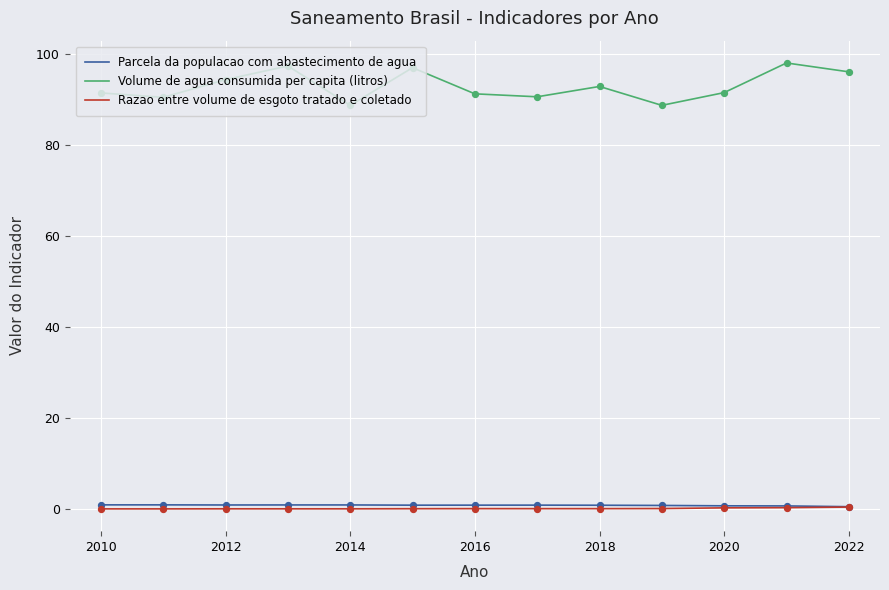

What are all the series names shown in the legend?

Parcela da populacao com abastecimento de agua, Volume de agua consumida per capita (litros), Razao entre volume de esgoto tratado e coletado